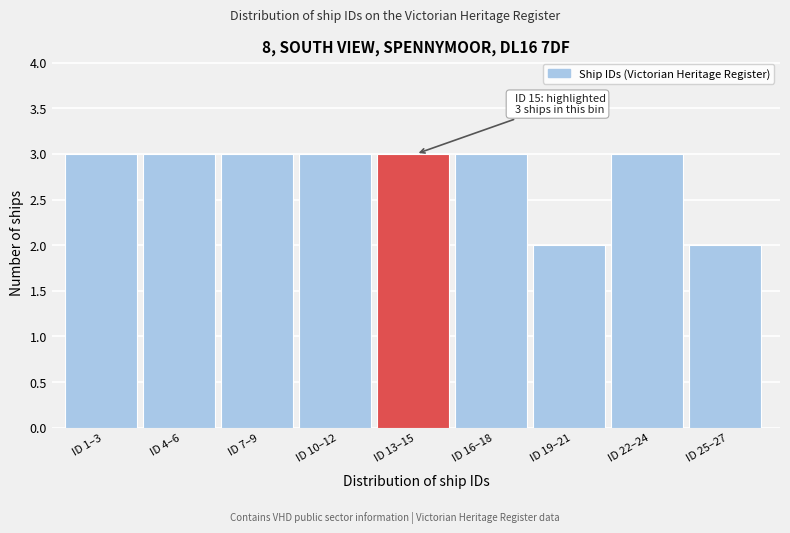

Reading left to right, list all the values displayed in this chart.

3	3	3	3	3	3	2	3	2